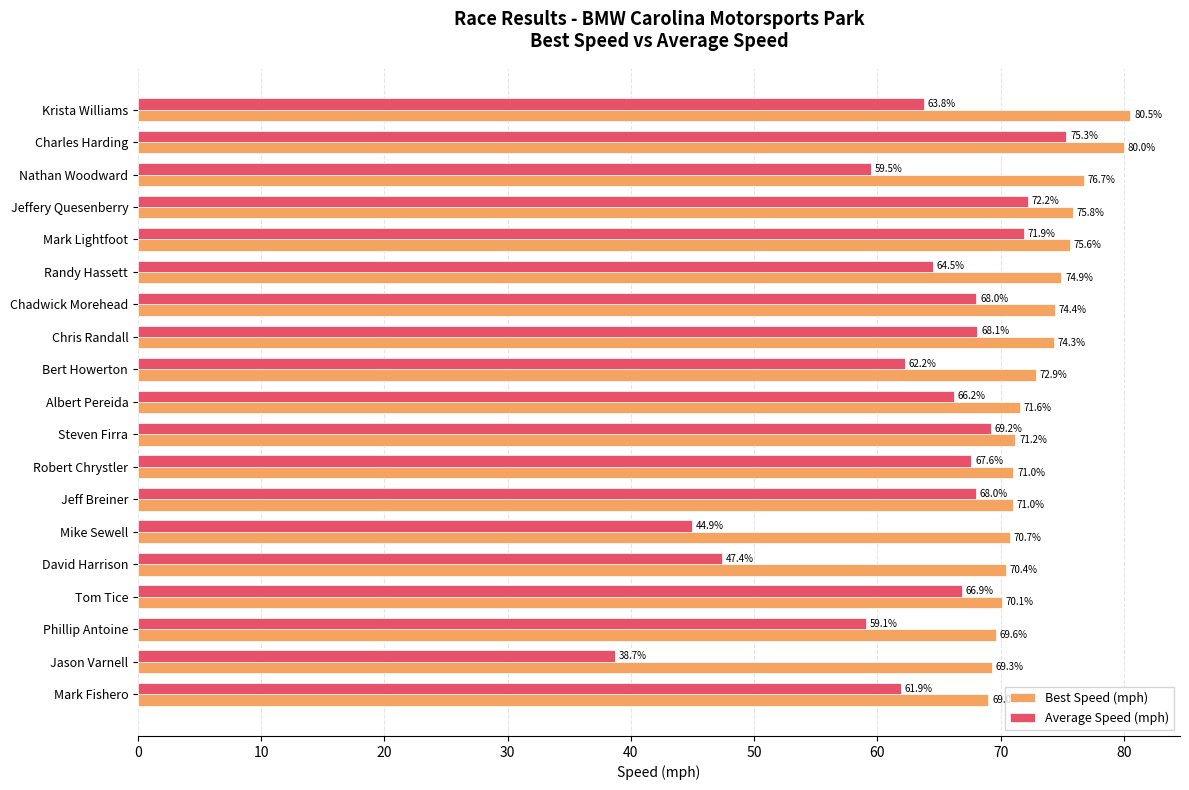

At which category is the sum across all series the highest?

Charles Harding